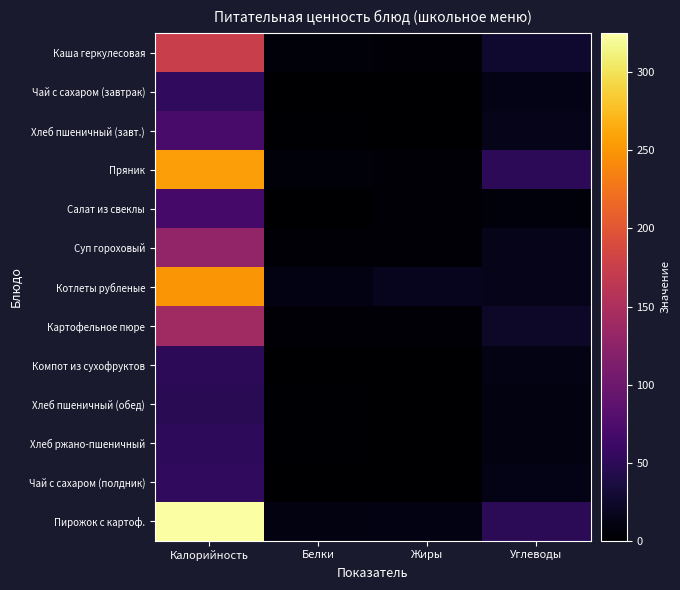

What is the greatest value displayed?

325